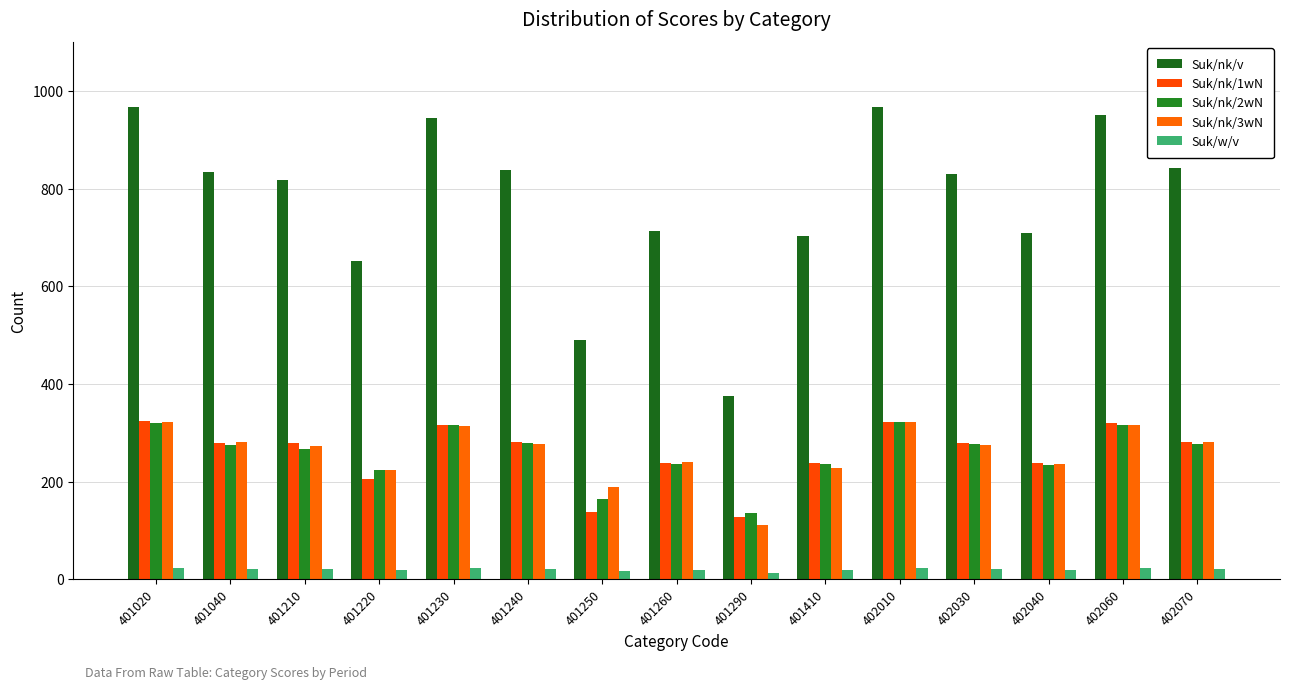

What is the total value across all series at 401410?

1422